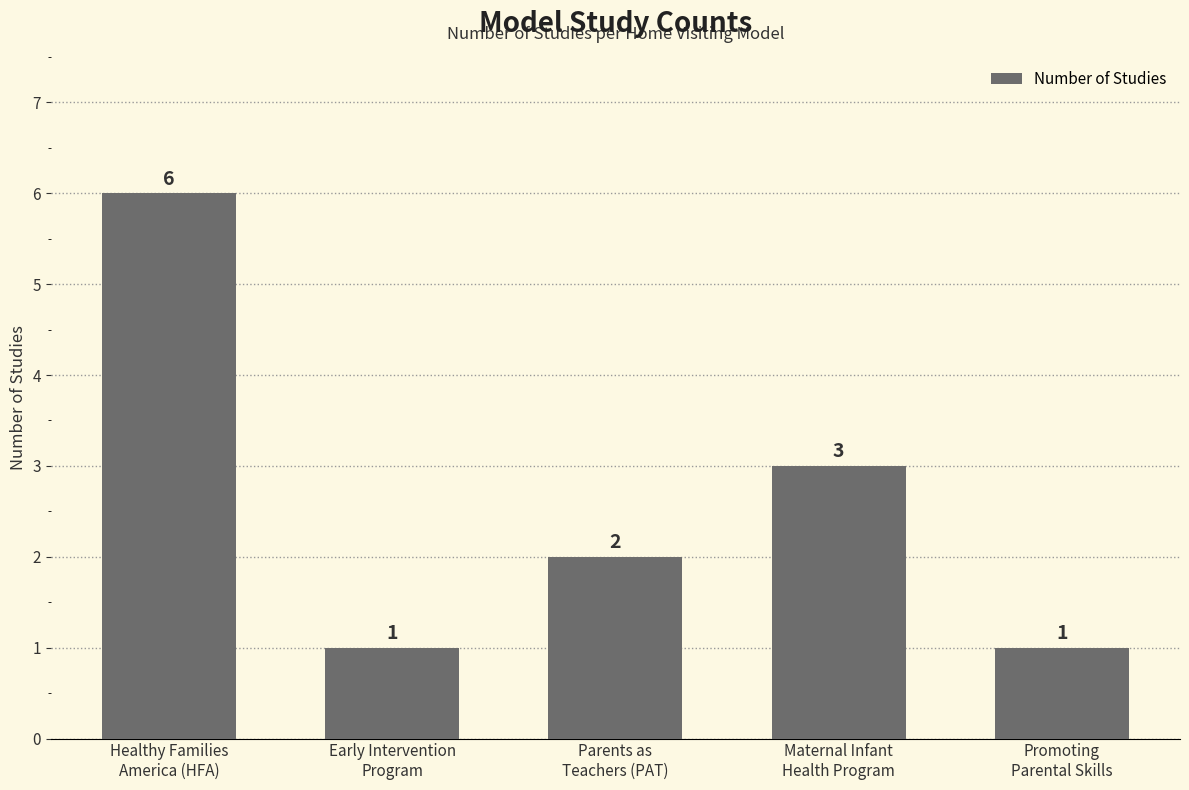

What is the approximate value at Promoting
Parental Skills?

1